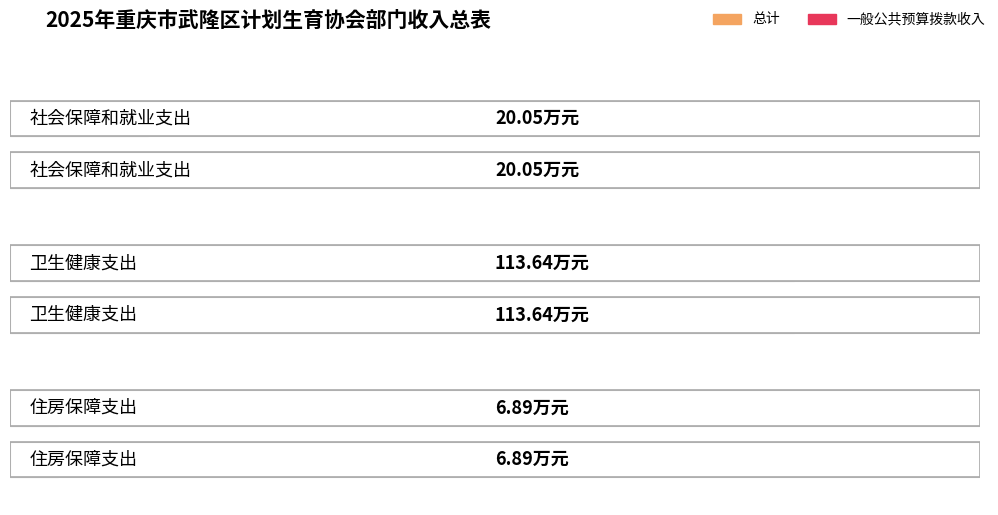

How many groups of bars are there?

3